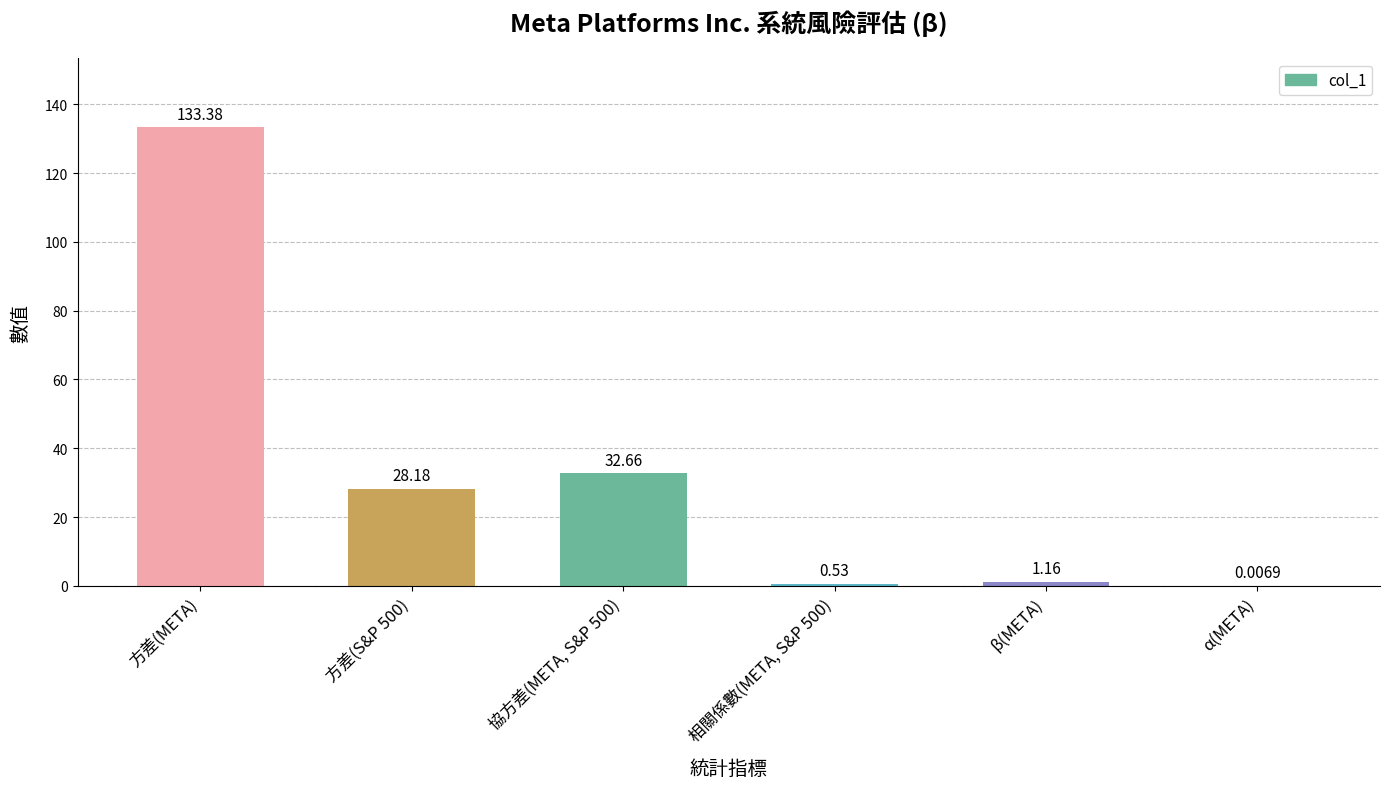

Are the bars grouped side by side (vs. stacked)?

No